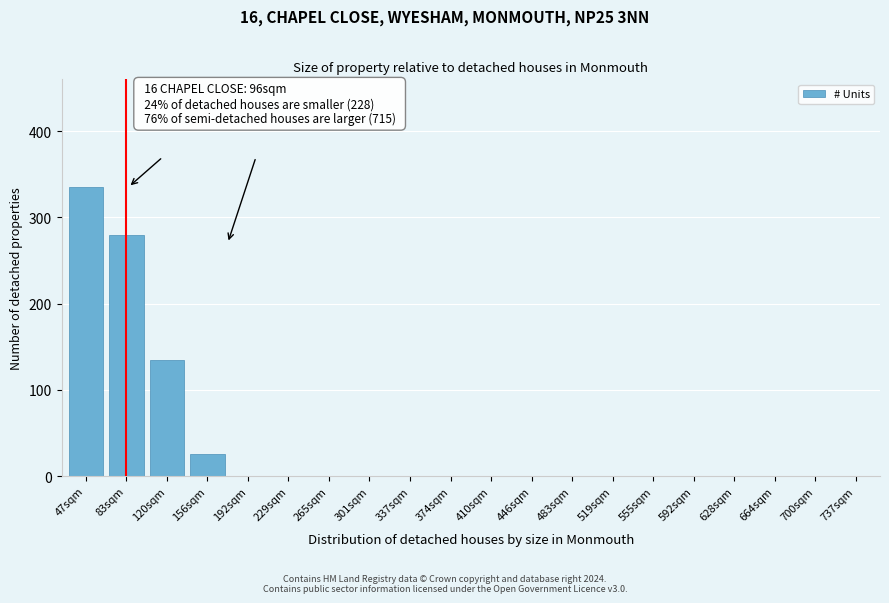

Reading left to right, extract all data points from this chart.

47sqm=335	83sqm=280	120sqm=135	156sqm=25	192sqm=0	229sqm=0	265sqm=0	301sqm=0	337sqm=0	374sqm=0	410sqm=0	446sqm=0	483sqm=0	519sqm=0	555sqm=0	592sqm=0	628sqm=0	664sqm=0	700sqm=0	737sqm=0